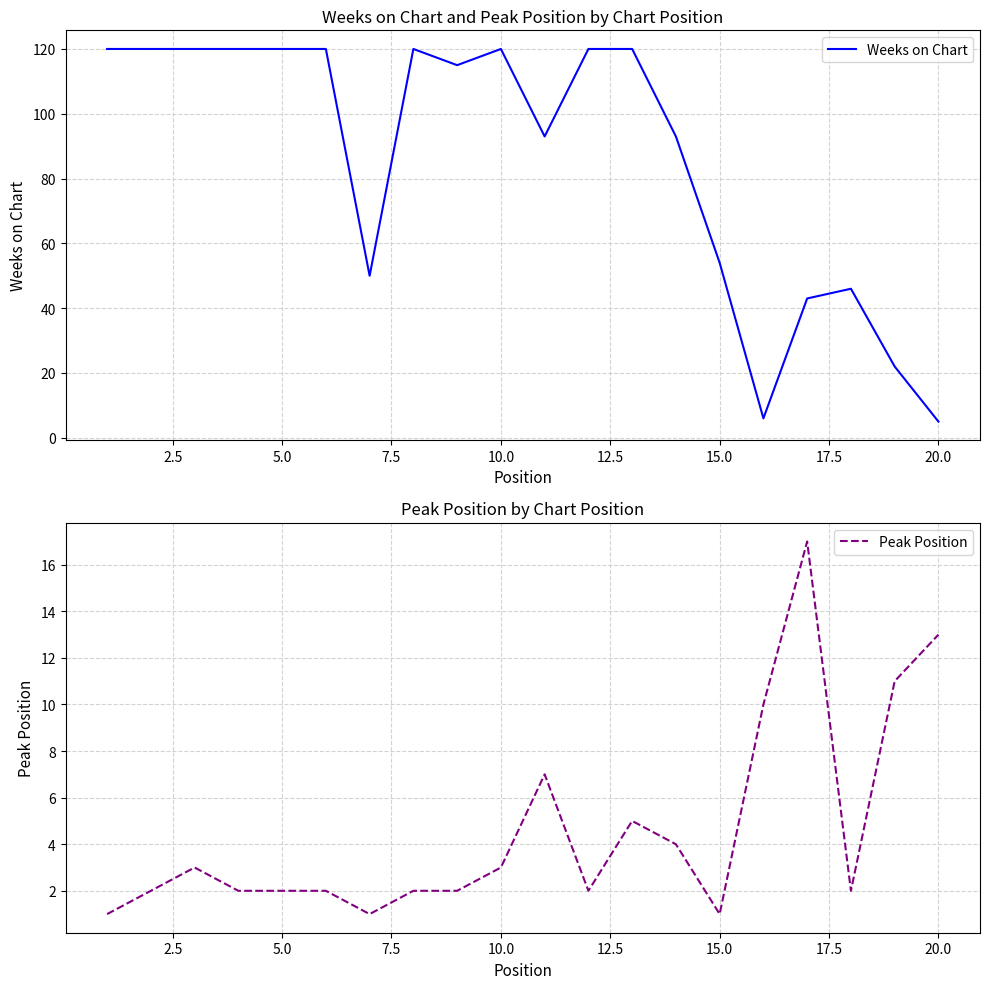

What is the approximate value of Peak Position at 20.0?

13